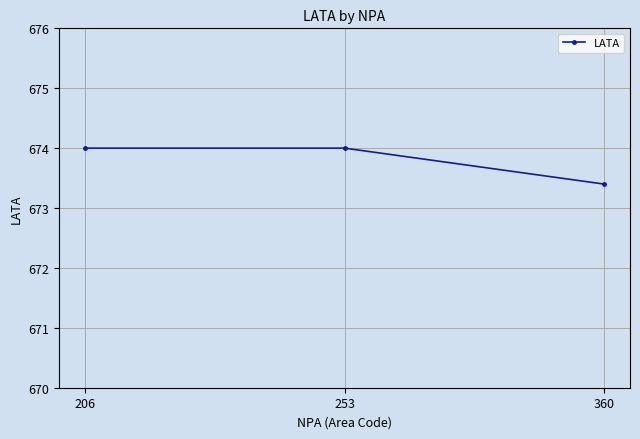

What is the value of the 3rd point from the left?

673.4